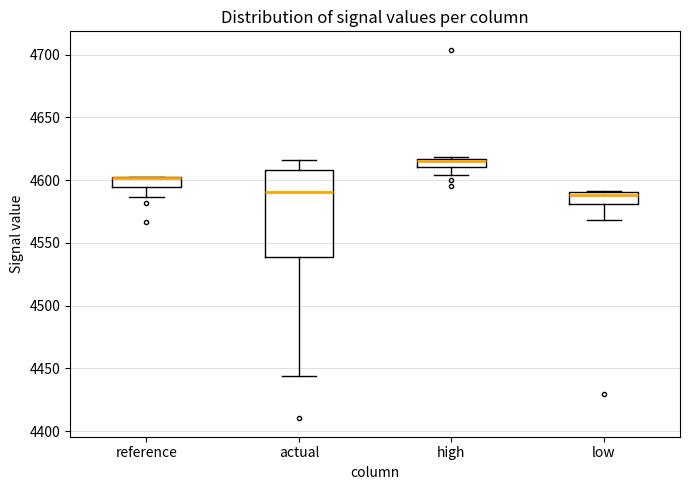

Which box is the tallest, from its lower edge to its upper edge?

actual